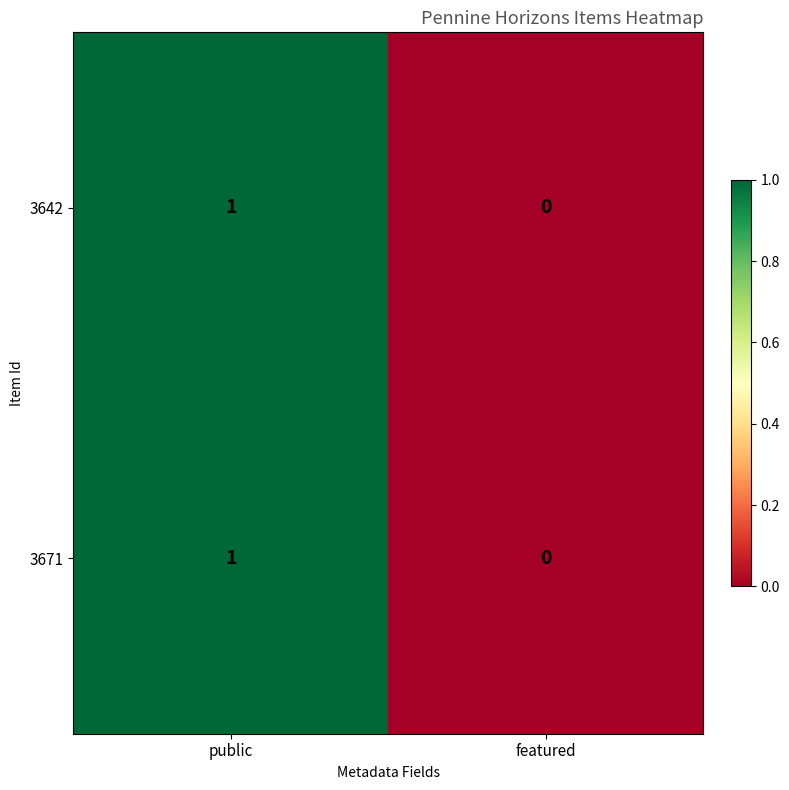

True or false: 3671 has a value of 1 at public.

True